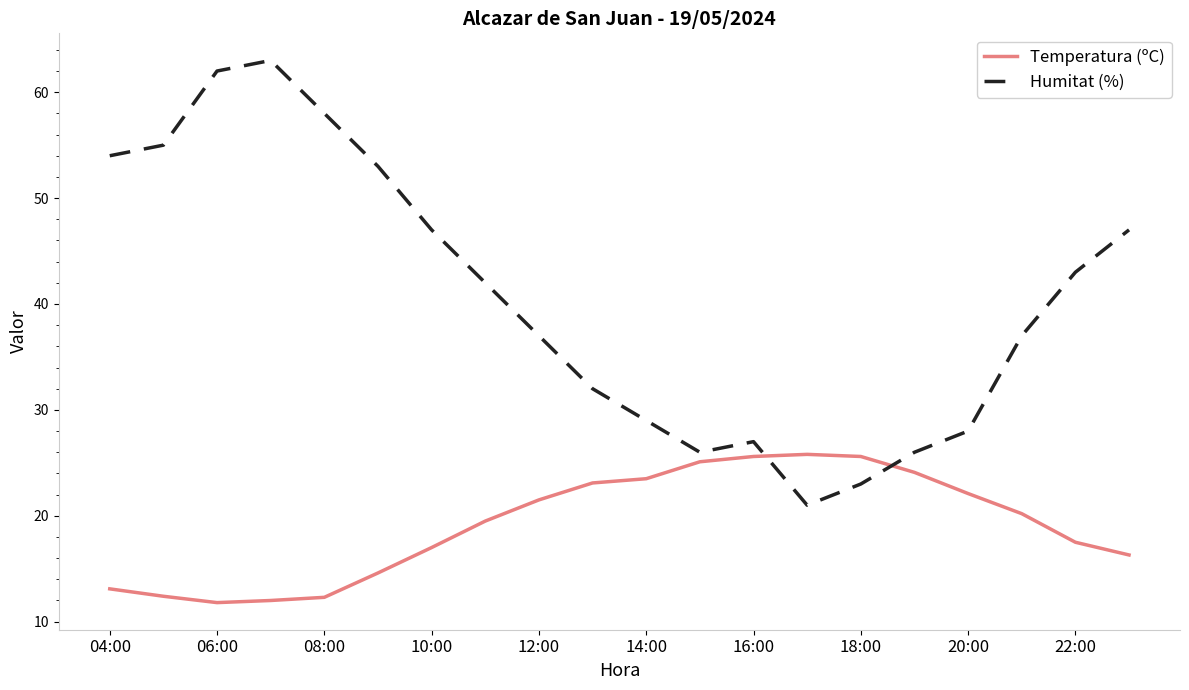

What are all the series names shown in the legend?

Temperatura (ºC), Humitat (%)